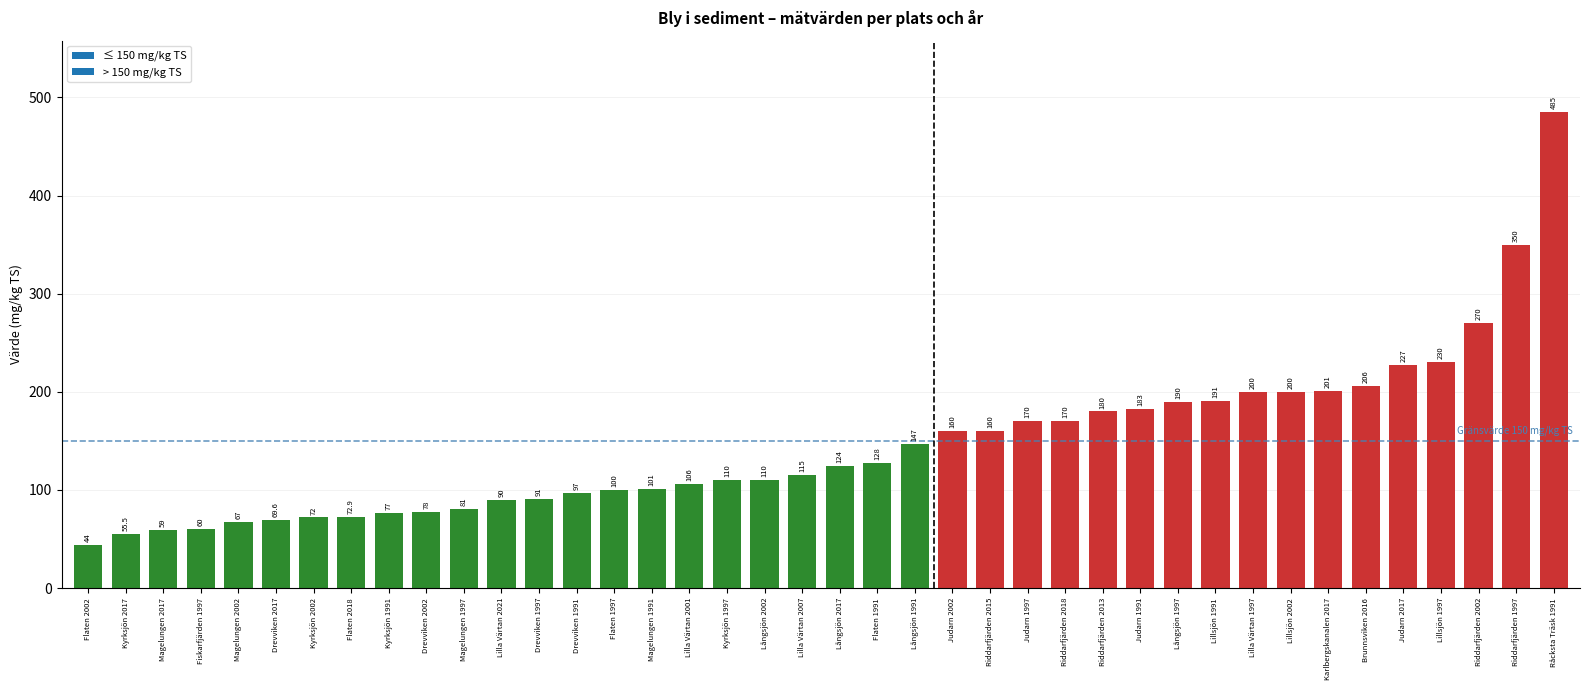

Does the chart contain stacked bars?

No